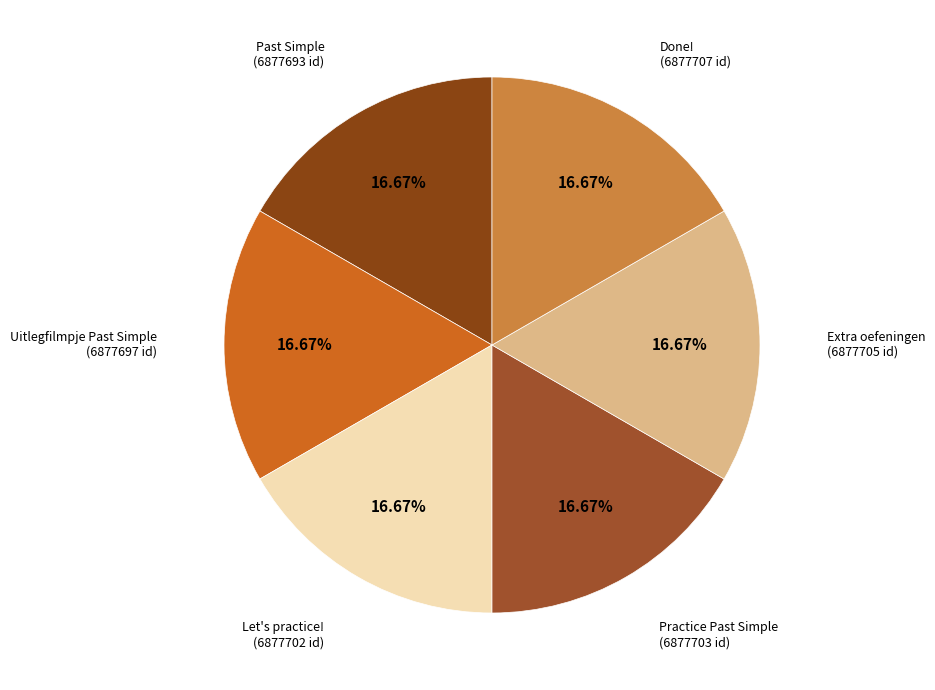

How many slices are in this pie chart?

6